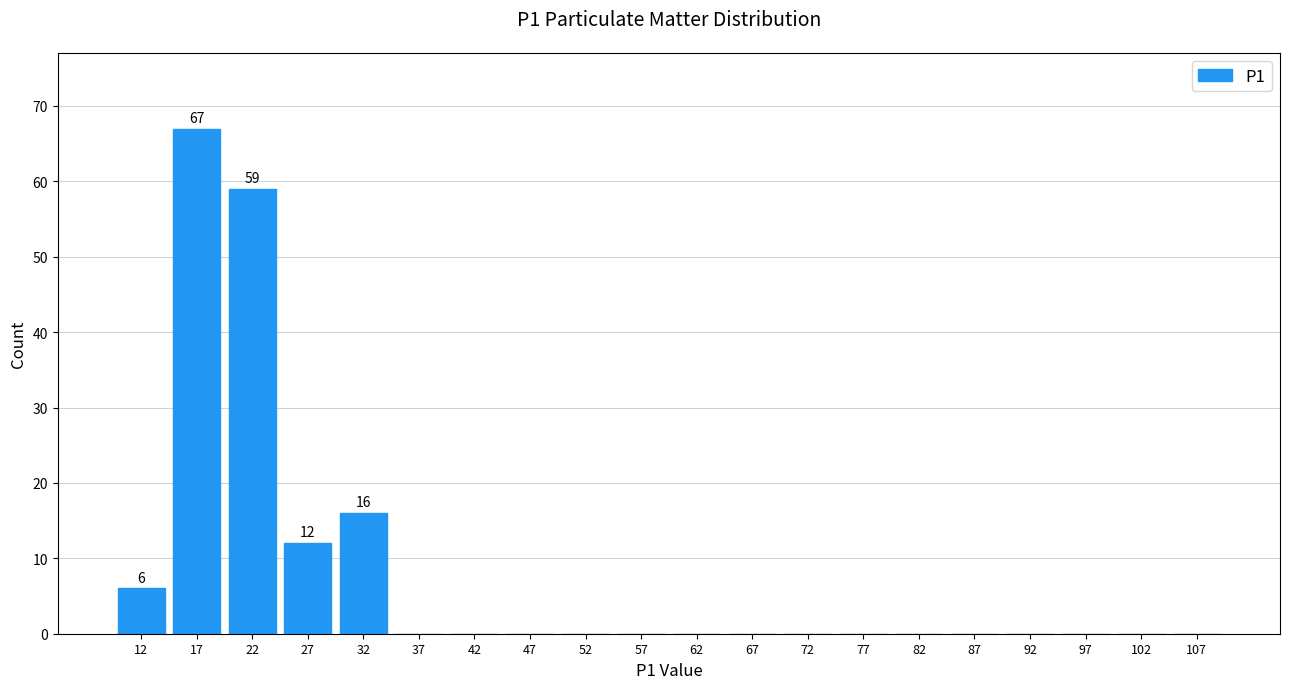

Over which range of the x-axis is the bar tallest?

15 to 20